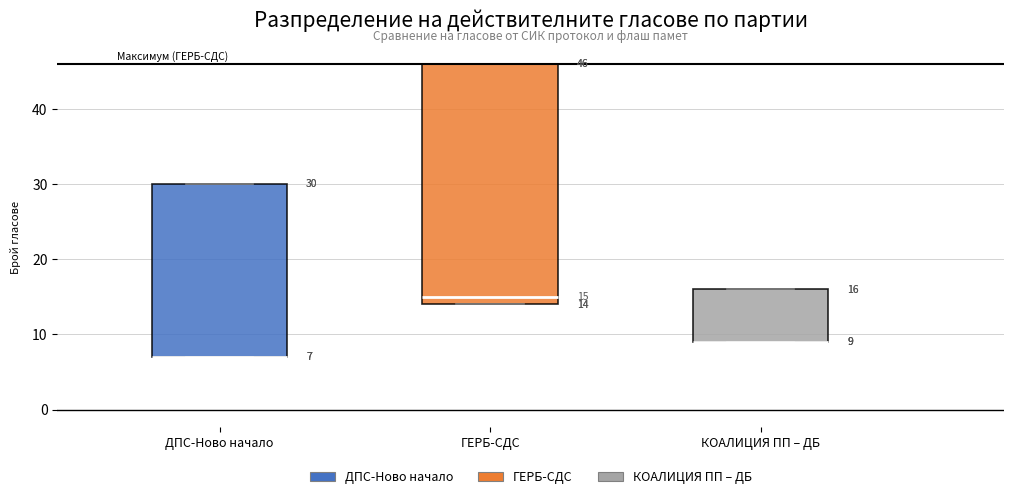

Which box is the tallest, from its lower edge to its upper edge?

ГЕРБ-СДС